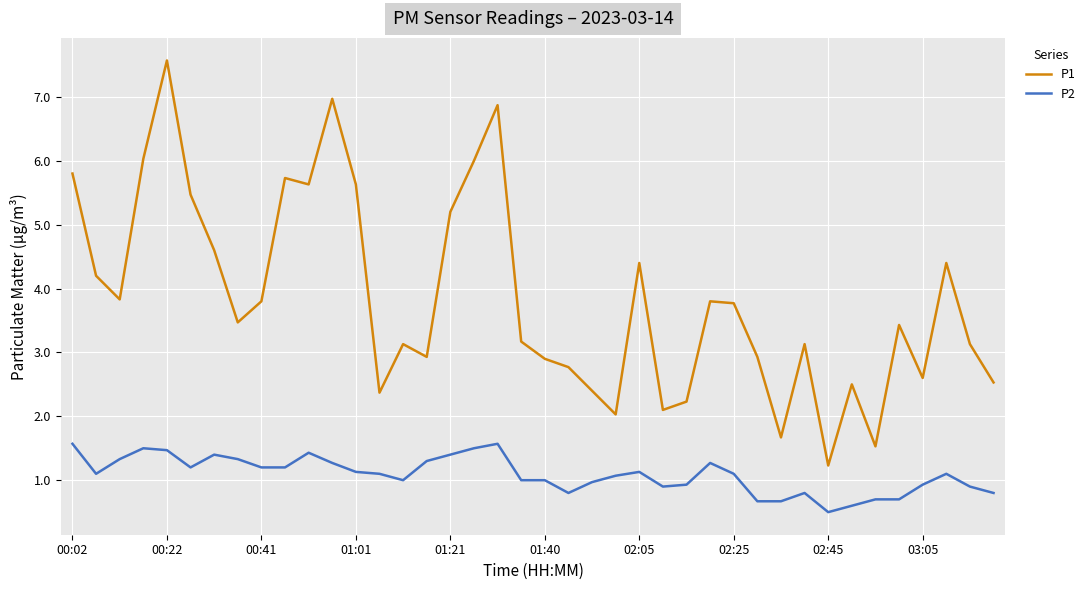

Count the number of data series in this chart.

2